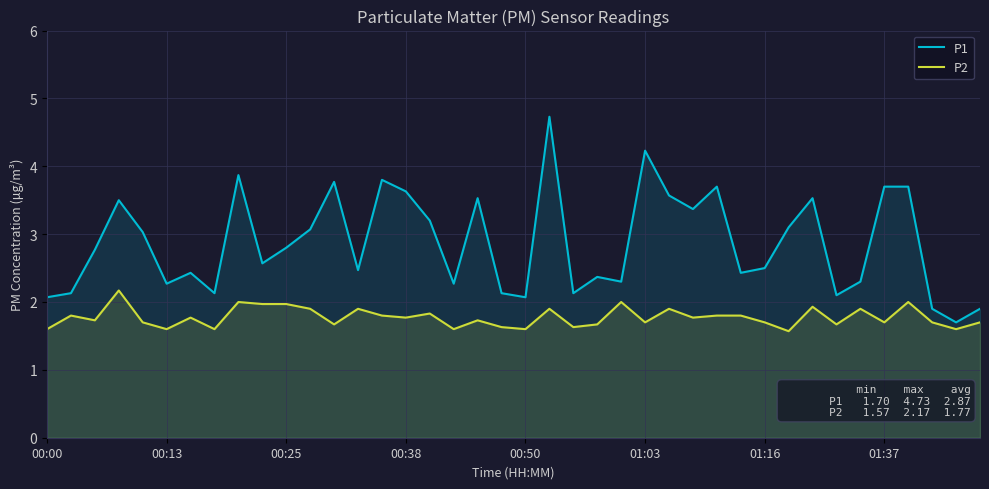

What is the lowest value of the P1 series?

1.7